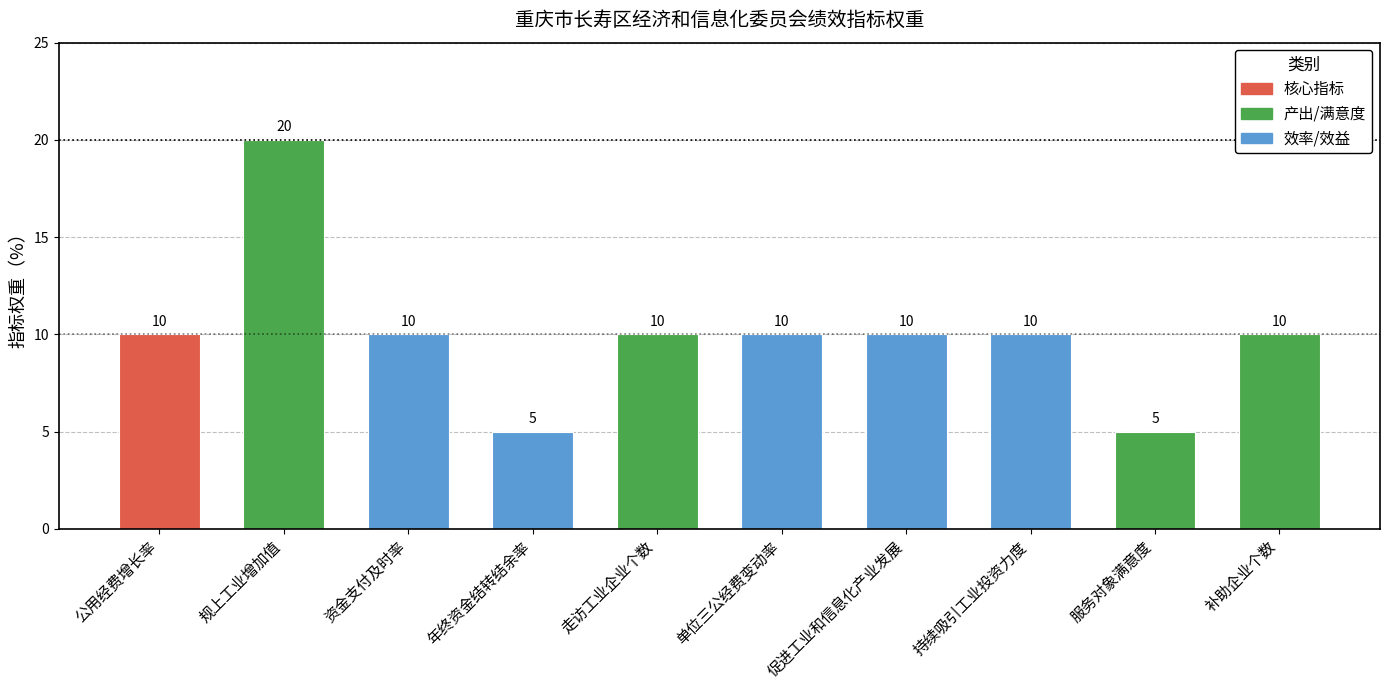

At which label does the data first exceed 10?

规上工业增加值